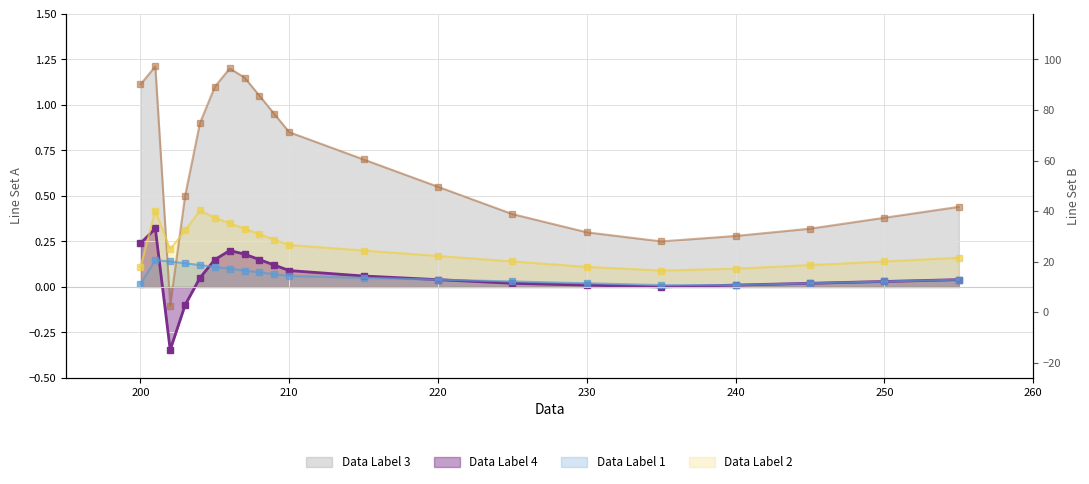

The value of 02 at 208 is 0.3. True or false?

True